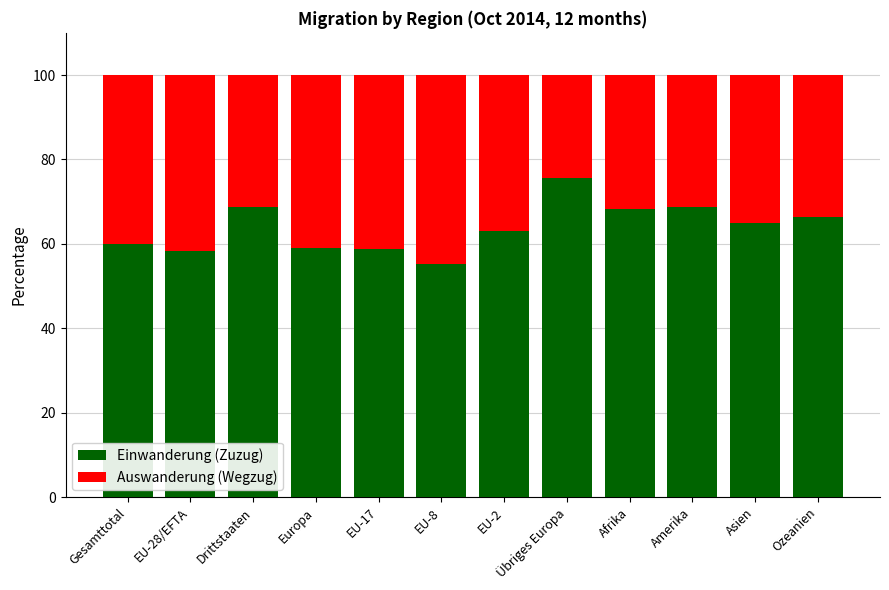

The value of Einwanderung (Zuzug) at EU-2 is 63.0. True or false?

True